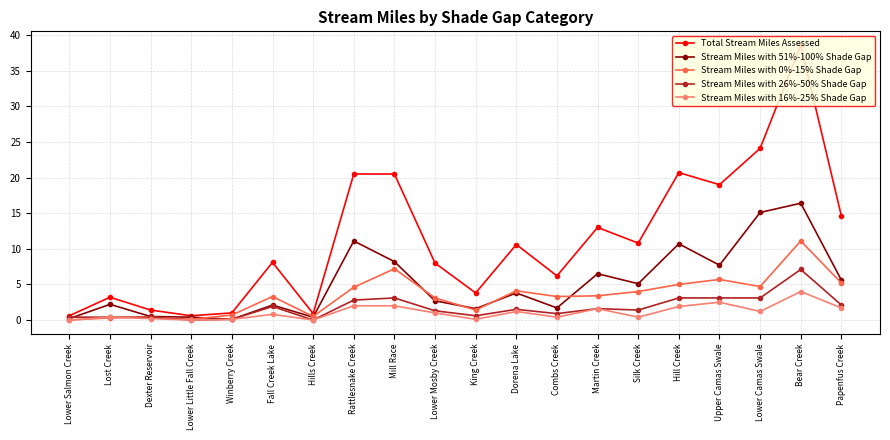

What is the difference between the maximum and second lowest values in the Total Stream Miles Assessed series?

38.0